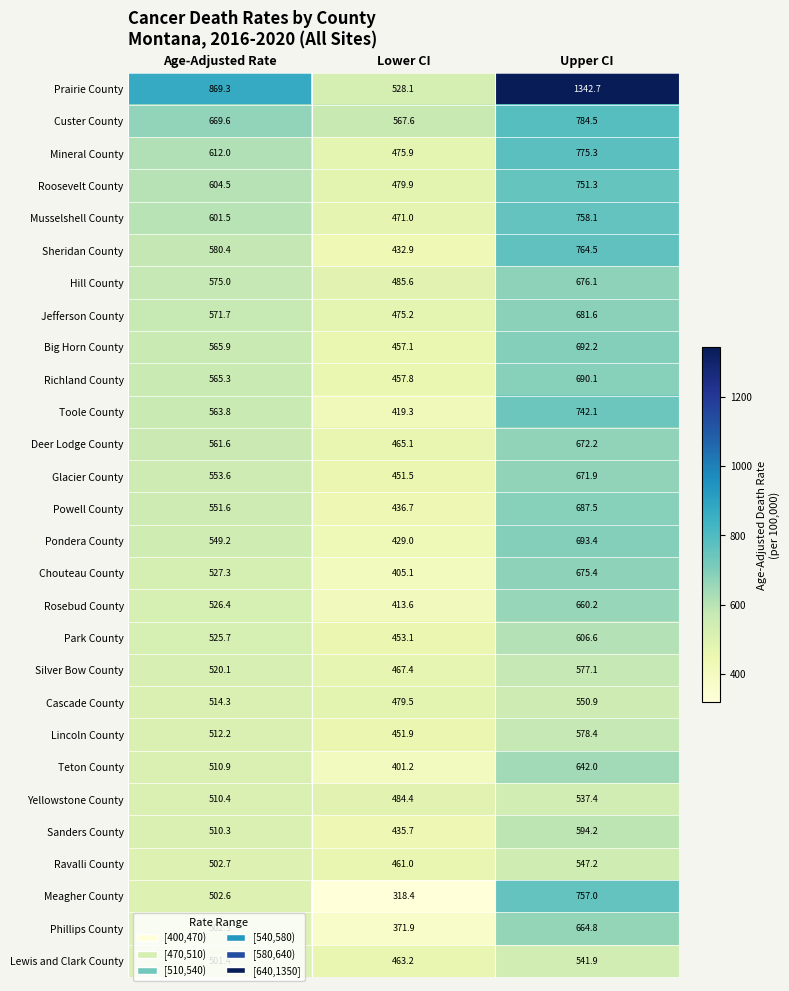

The value of Phillips County at Age-Adjusted Rate is 502.3. True or false?

True